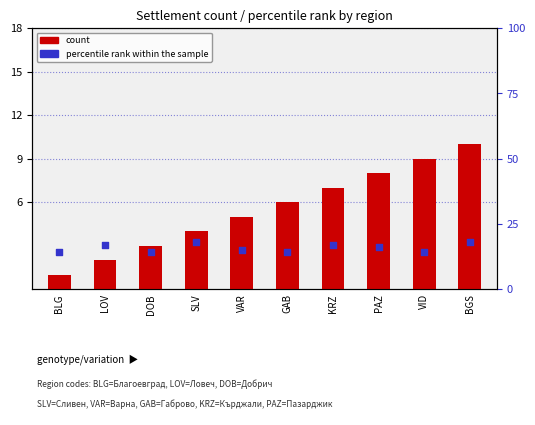

What are all the series names shown in the legend?

count, percentile rank within the sample